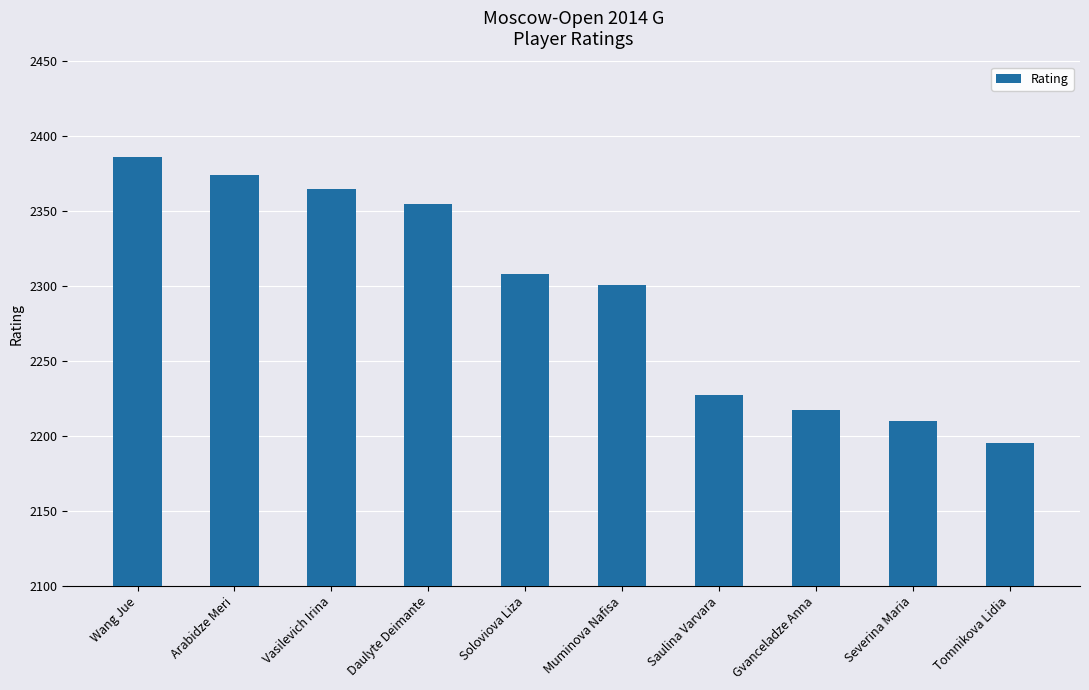

What is the average value?

2294